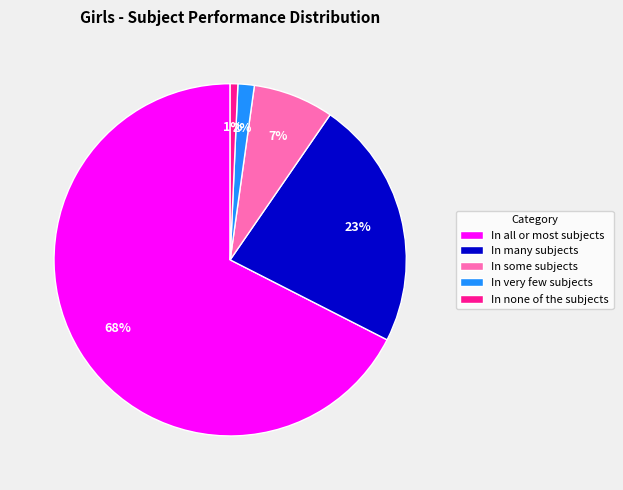

Combined, do In all or most subjects and In none of the subjects account for over 50%?

Yes